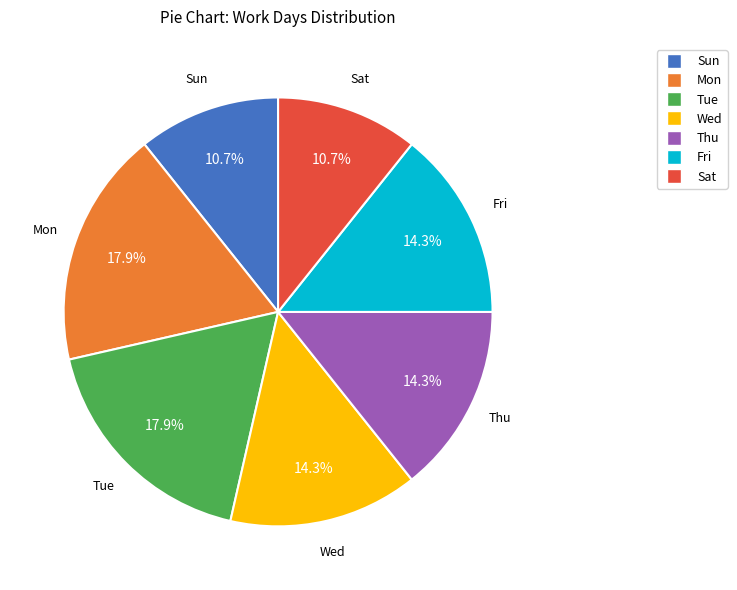

Combined, do Sun and Fri account for over 50%?

No